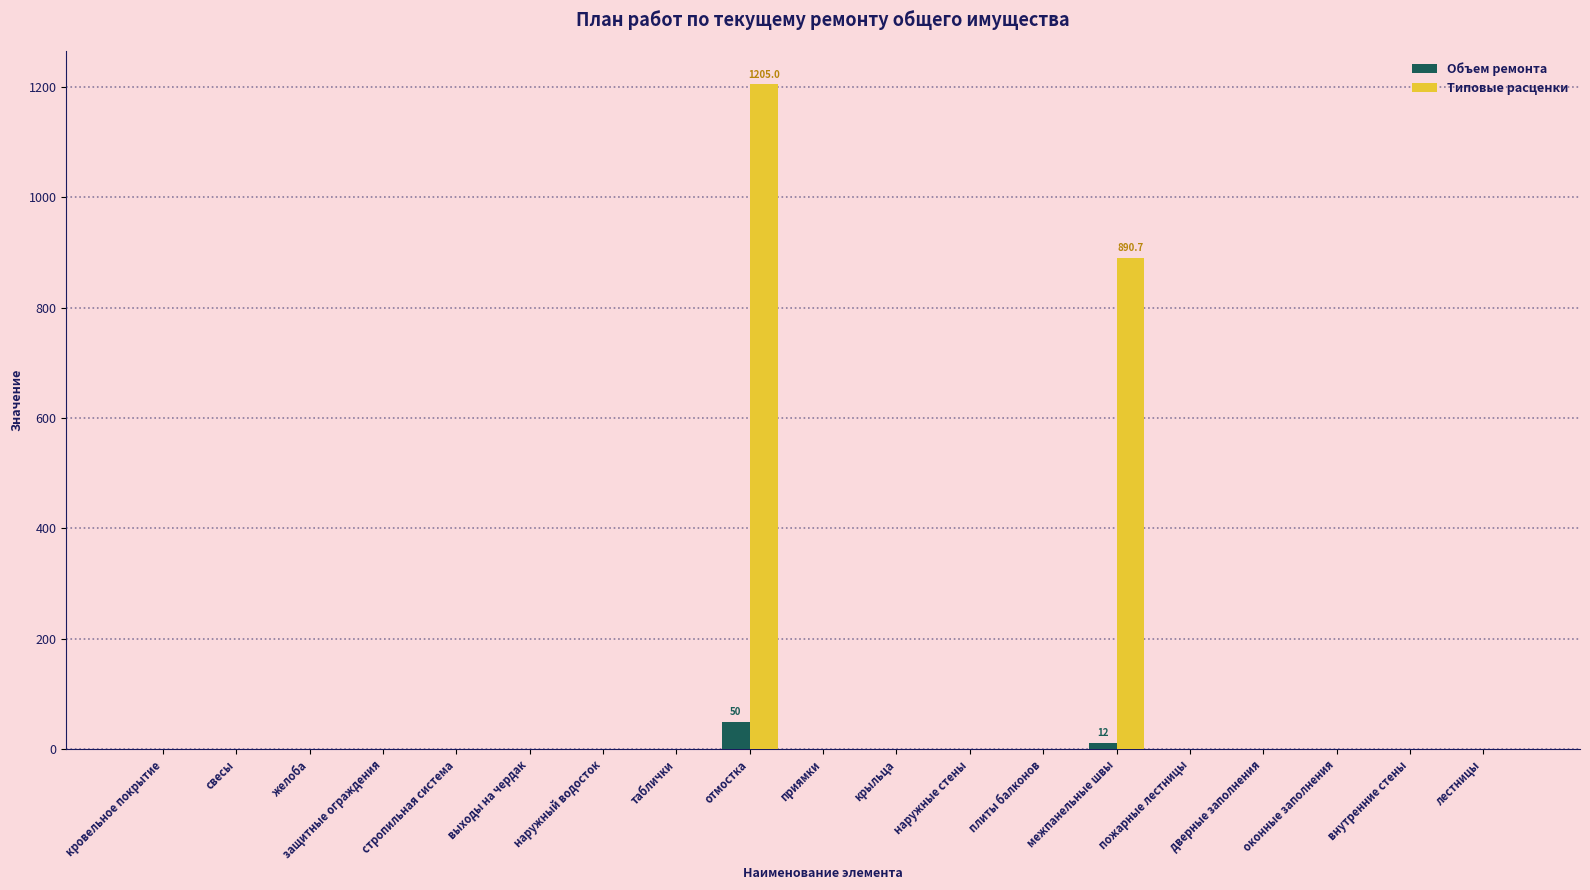

How many distinct data groups are displayed?

2